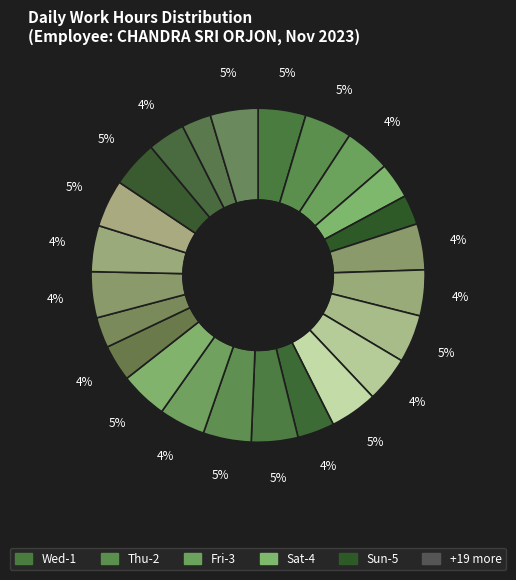

How many slices are in this pie chart?

24